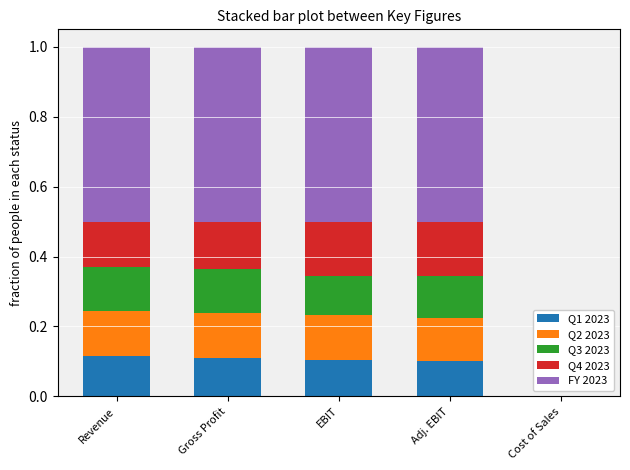

Does the chart contain stacked bars?

Yes